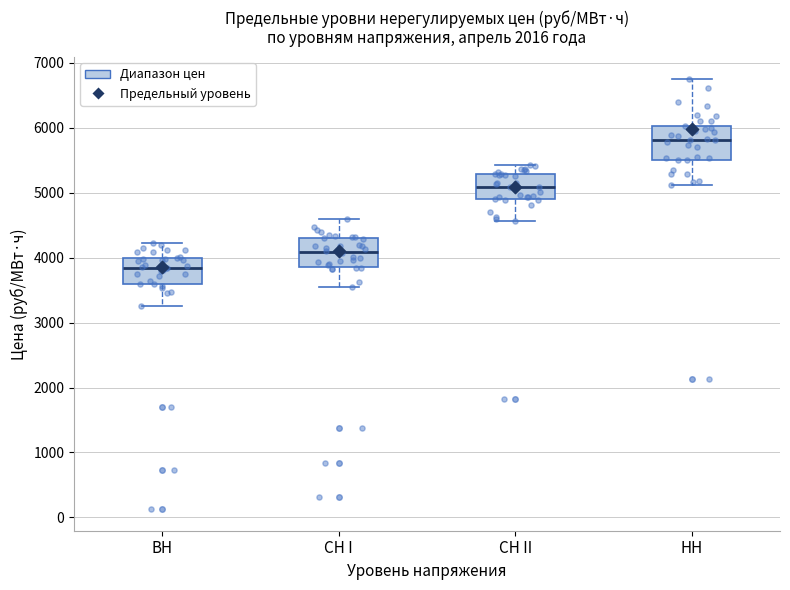

Where does the upper whisker of the box for СН II end on the y-axis? The values are not printed on the chart, so give them approximately, as read against the axis.

5400